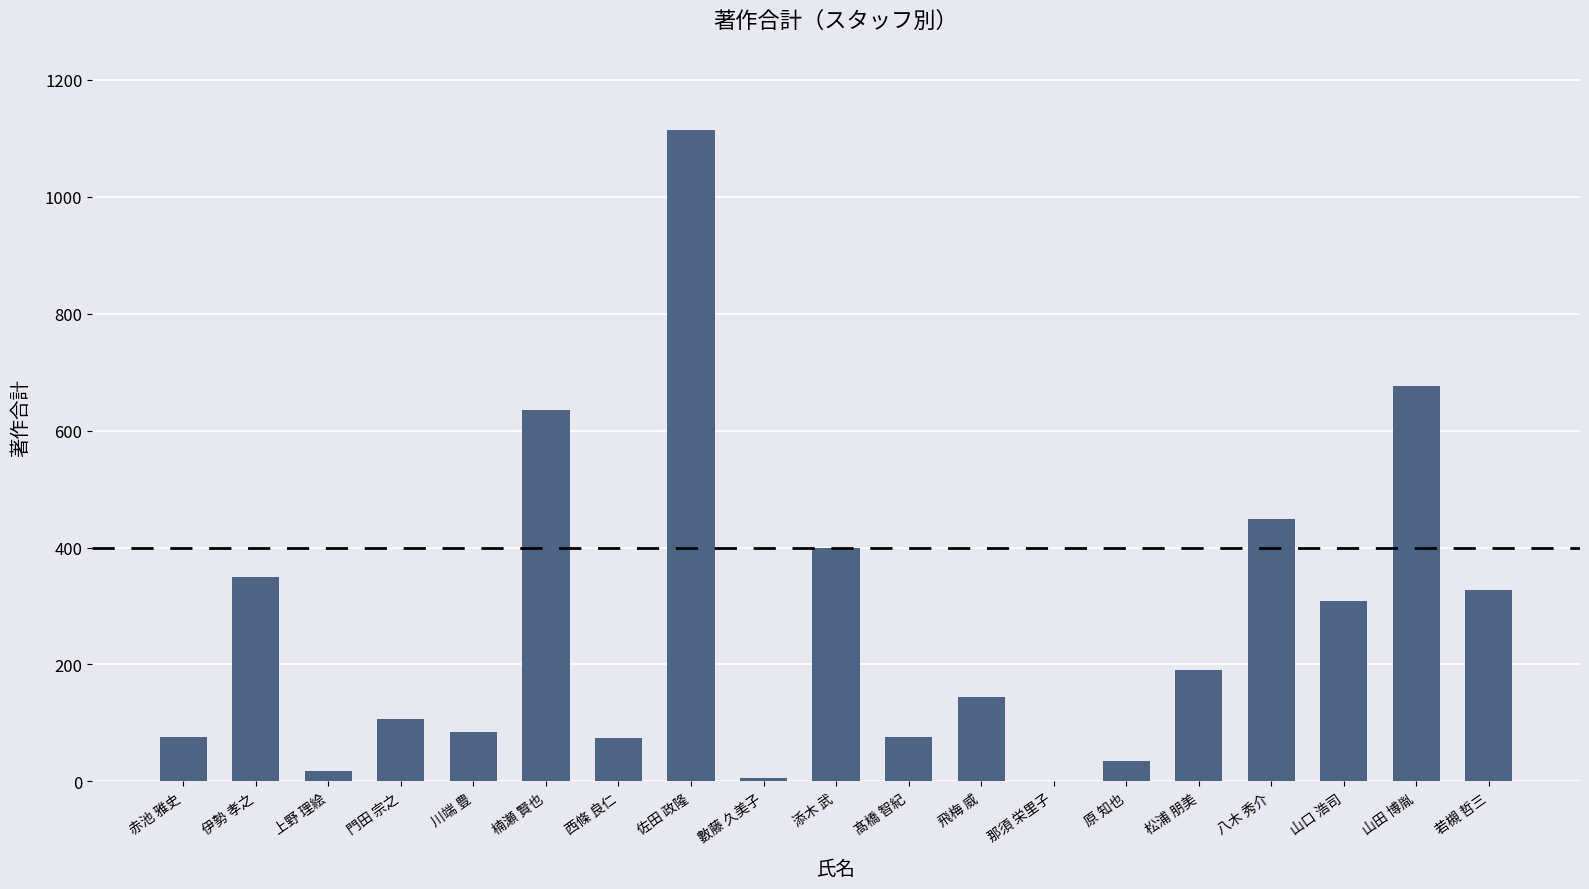

What is the change in value from 伊勢 孝之 to 門田 宗之?

-243